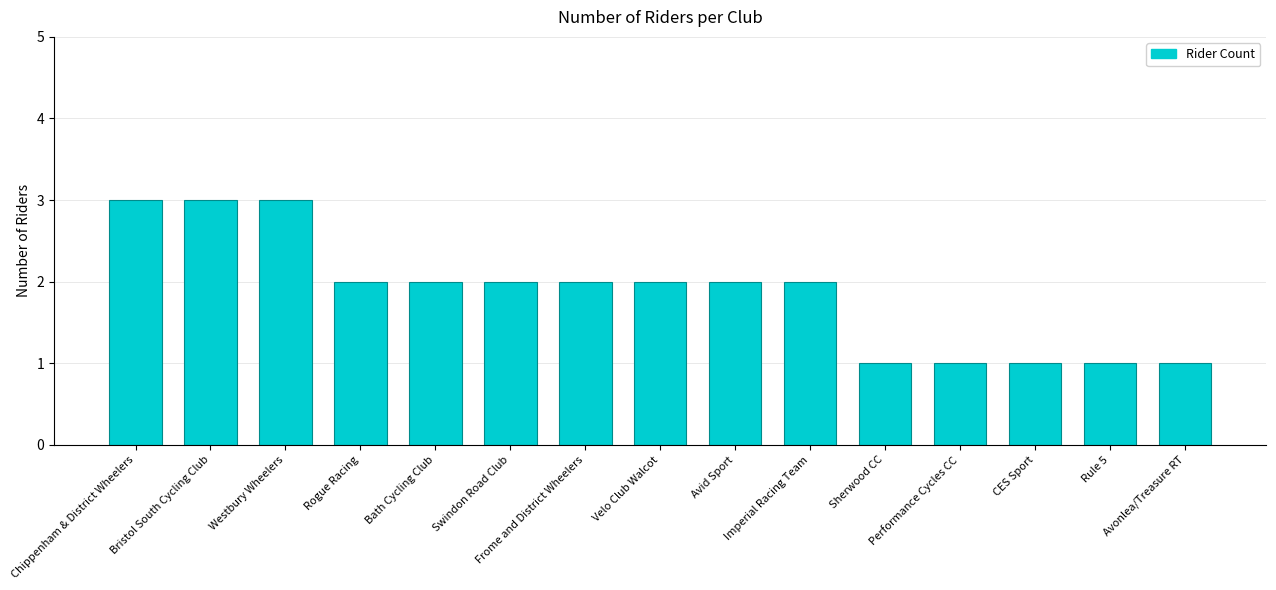

What is the sum of all values?

28